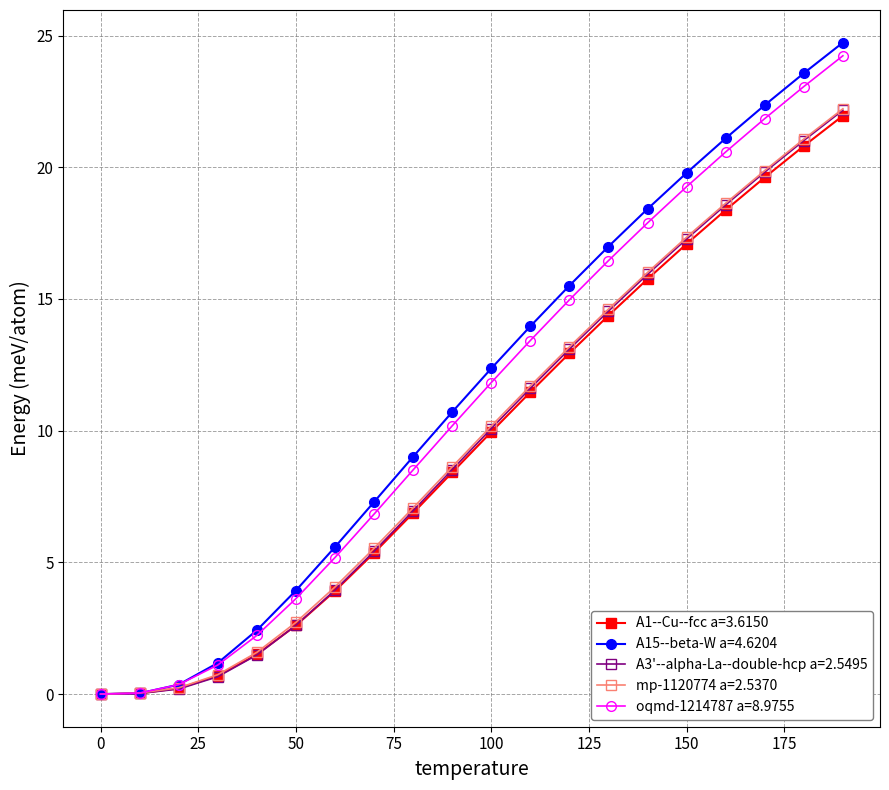

True or false: A3'--alpha-La--double-hcp a=2.5495 has more than 1 points higher than both neighbors.

False